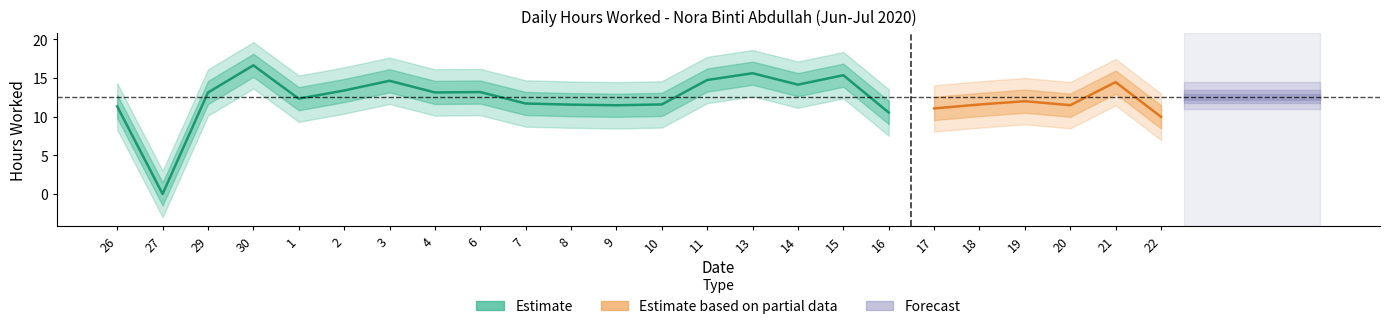

At which category does the chart reach its peak across all series?

30